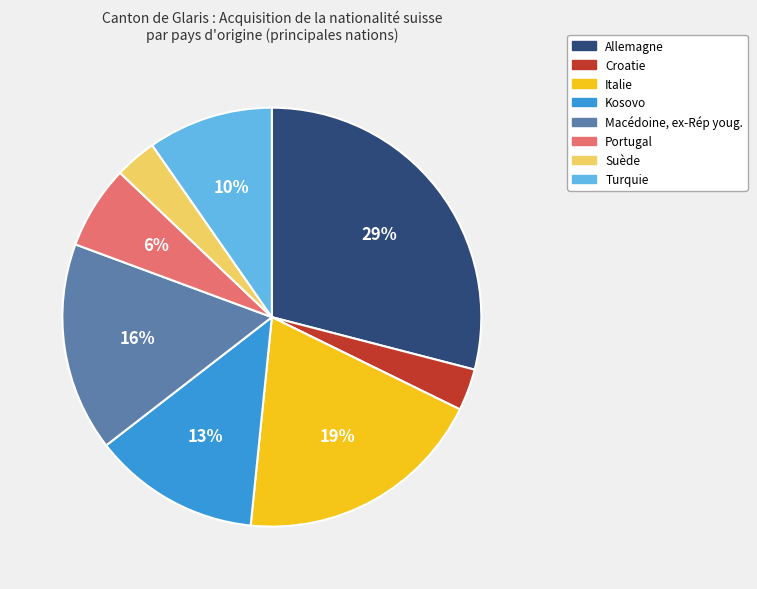

Is the sum of Italie and Croatie greater than half?

No